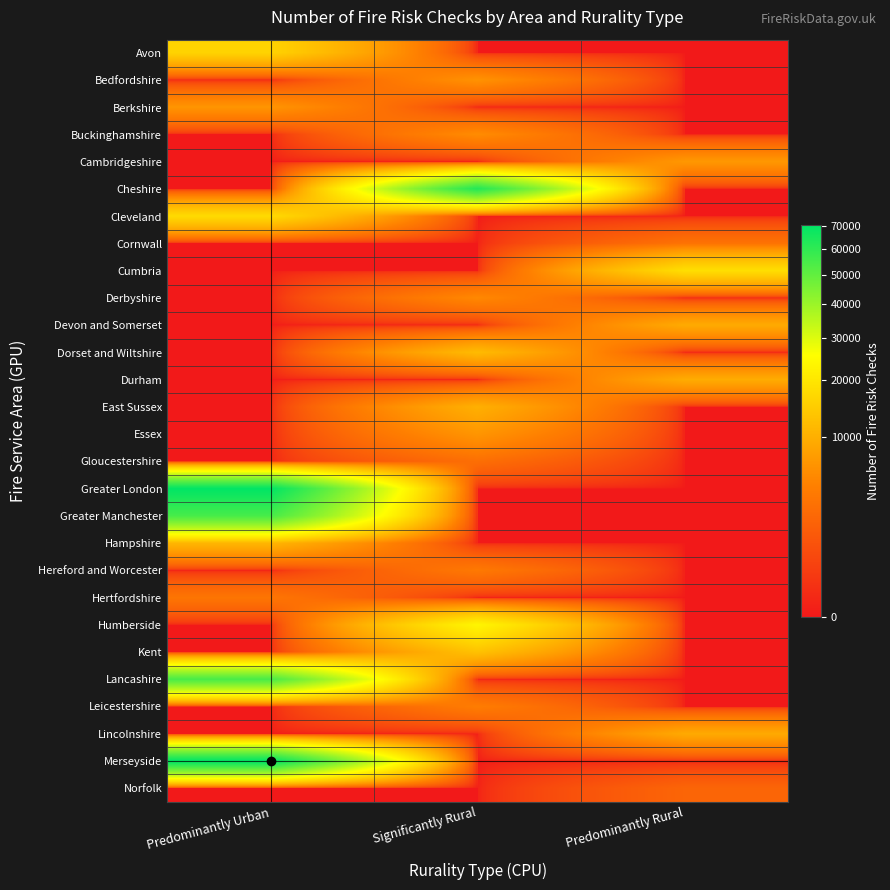

Which series has the widest spread of values?

Merseyside